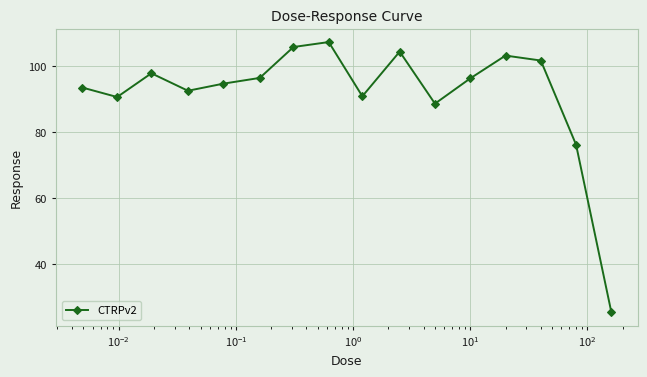

How many series are shown in this chart?

1